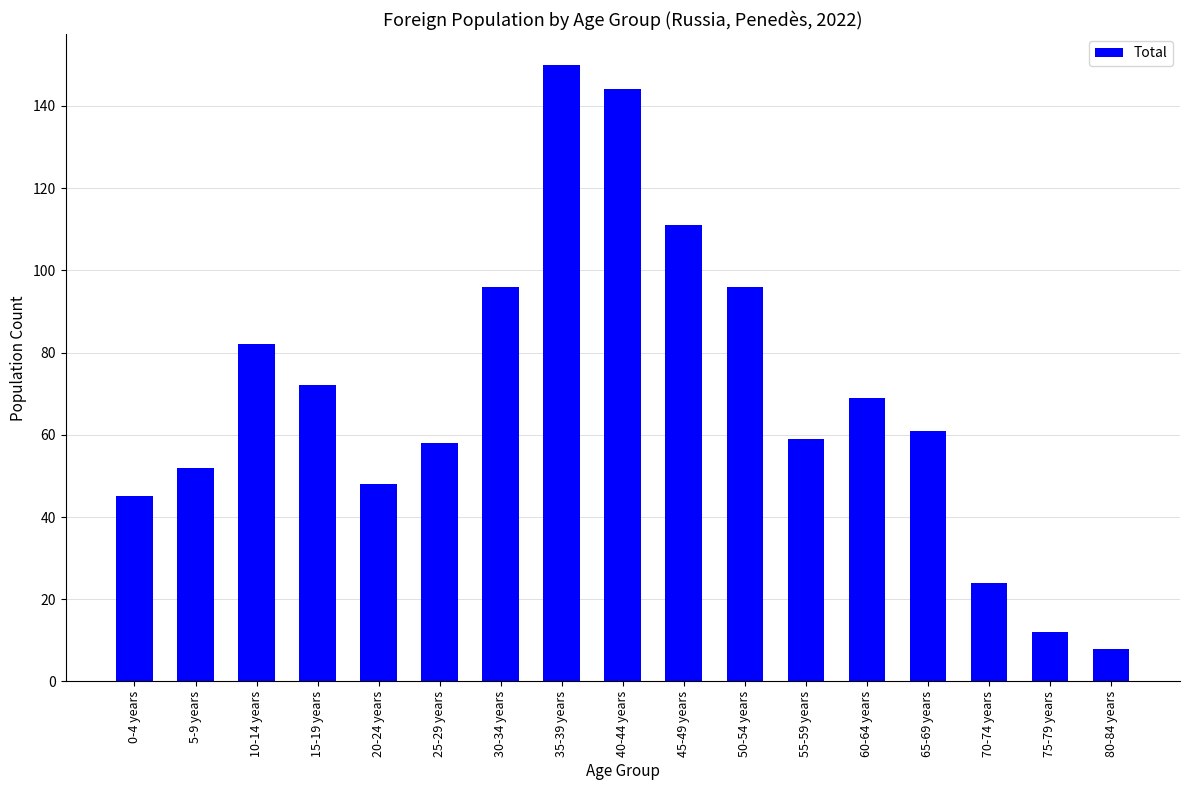

Approximately how many times larger is the value at 50-54 years compared to 65-69 years?

1.6